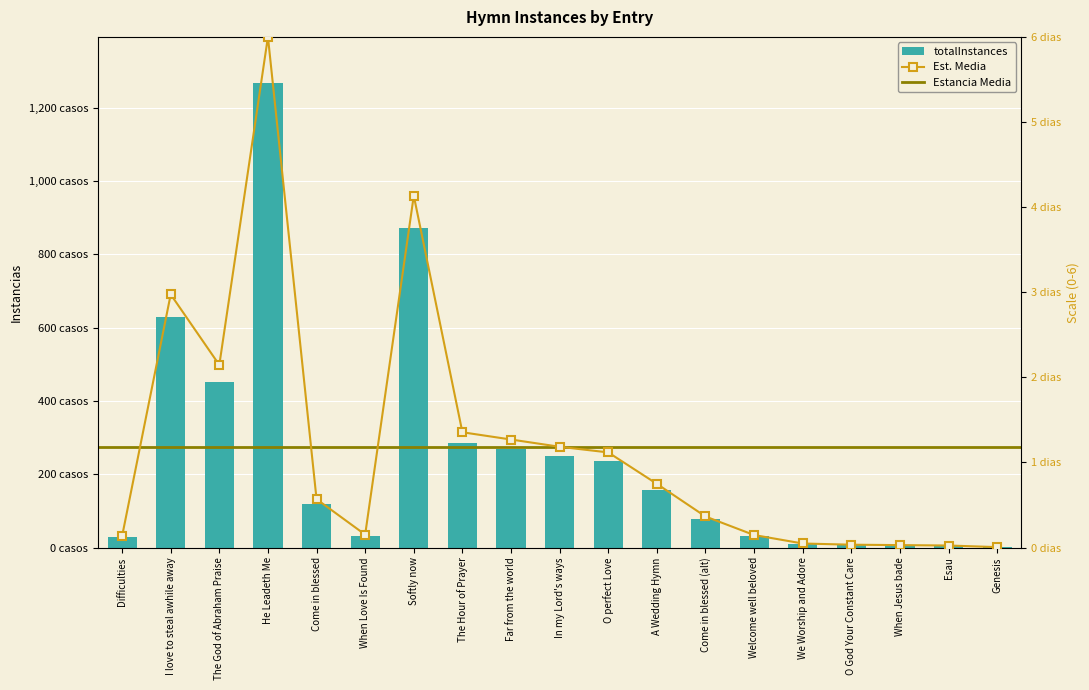

Which label corresponds to the largest value in the chart?

He Leadeth Me